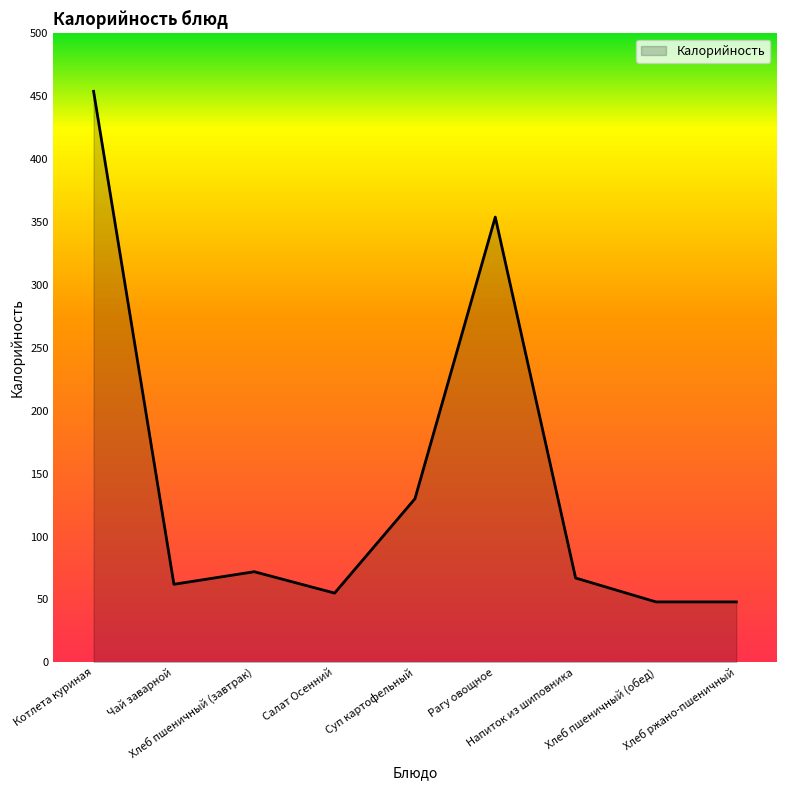

What is the difference between the values at Котлета куриная and Суп картофельный?

324